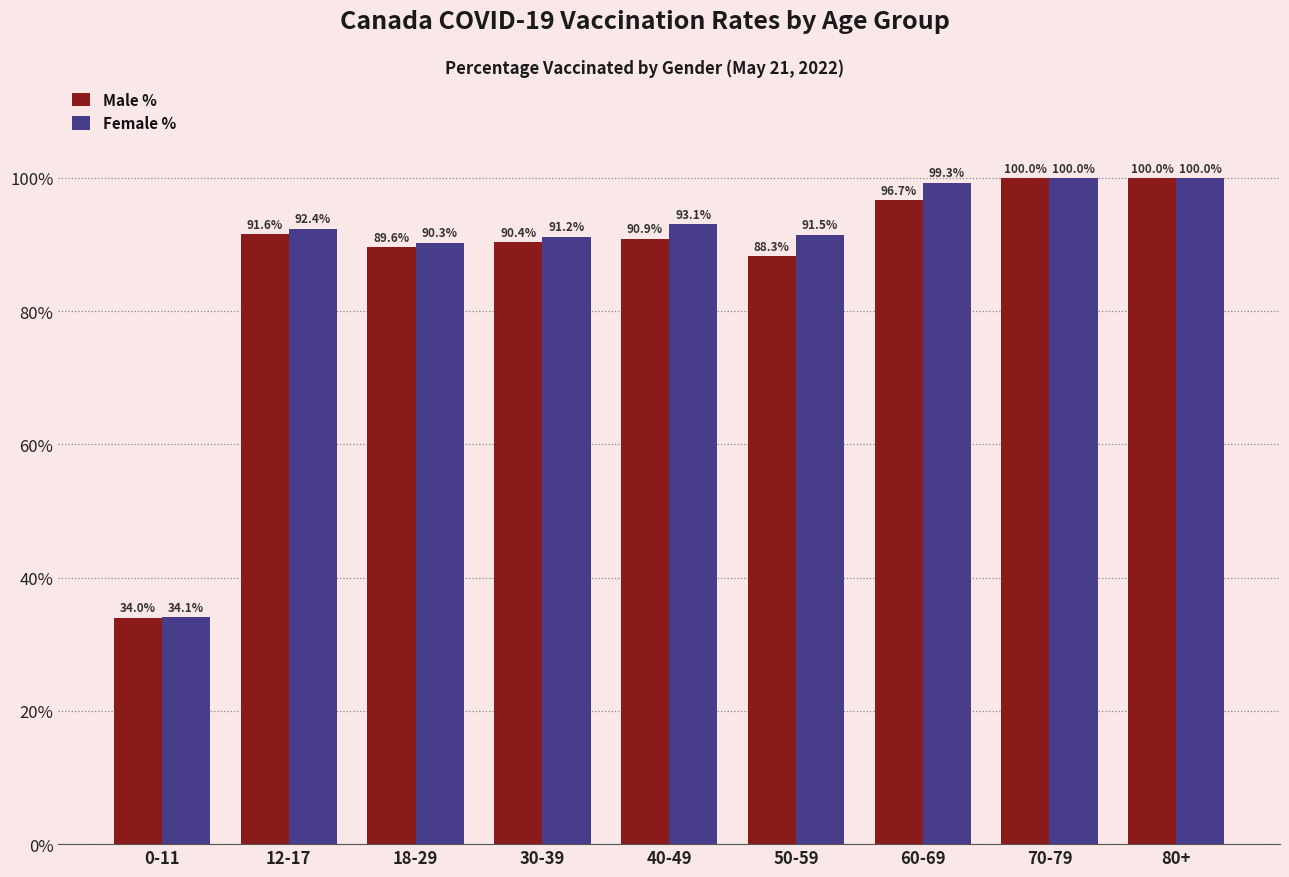

What is the sum of the Female % values at 18-29 and 50-59?

181.8